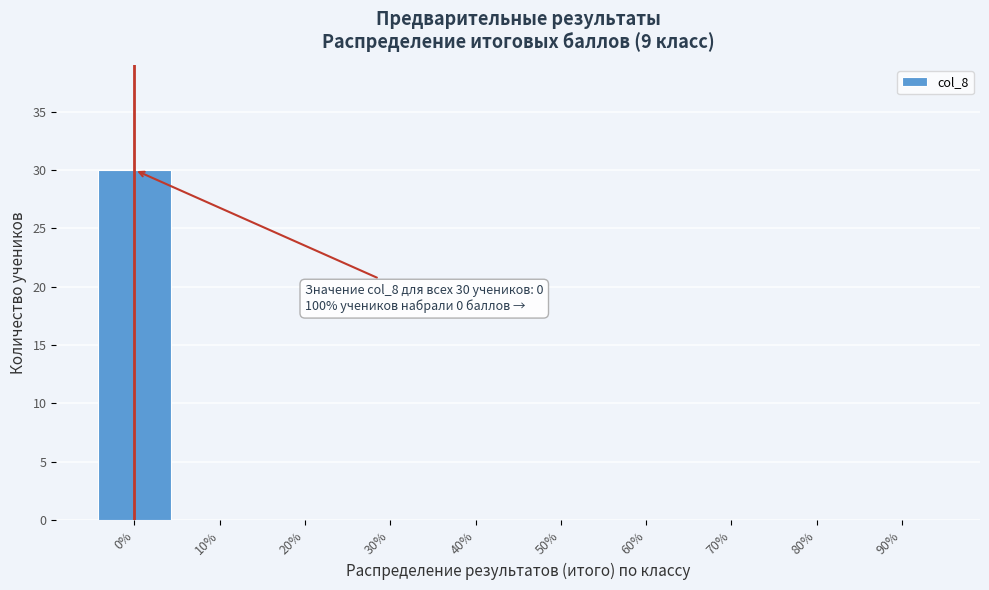

Over which range of the x-axis is the bar tallest?

-5 to 5